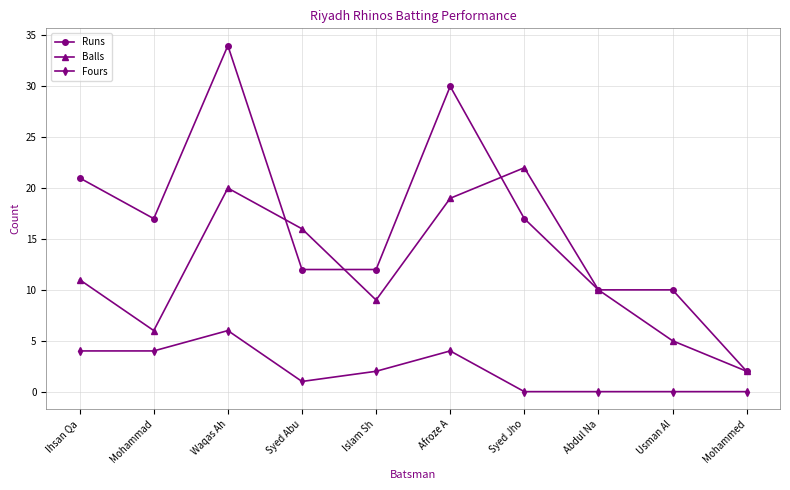

True or false: Balls and Fours cross at least once.

False